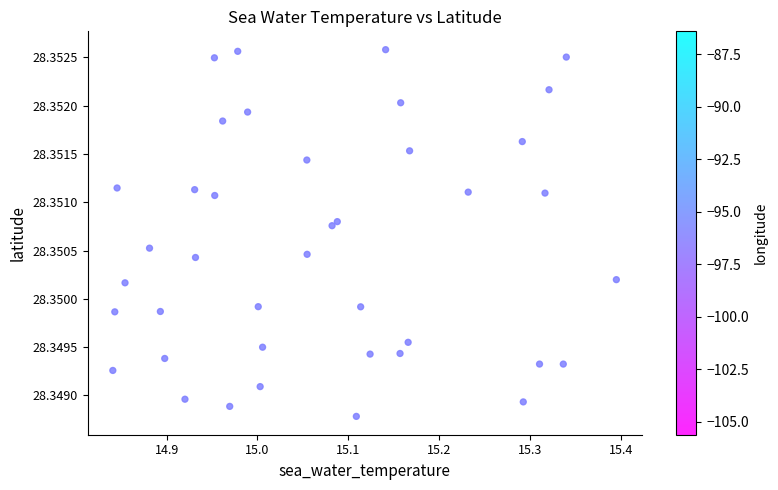

What is the range of X values (max minus min)?

0.6